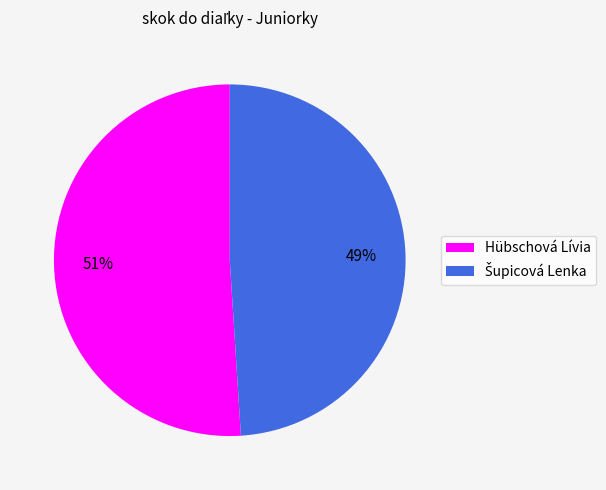

Count the number of slices in the pie.

2